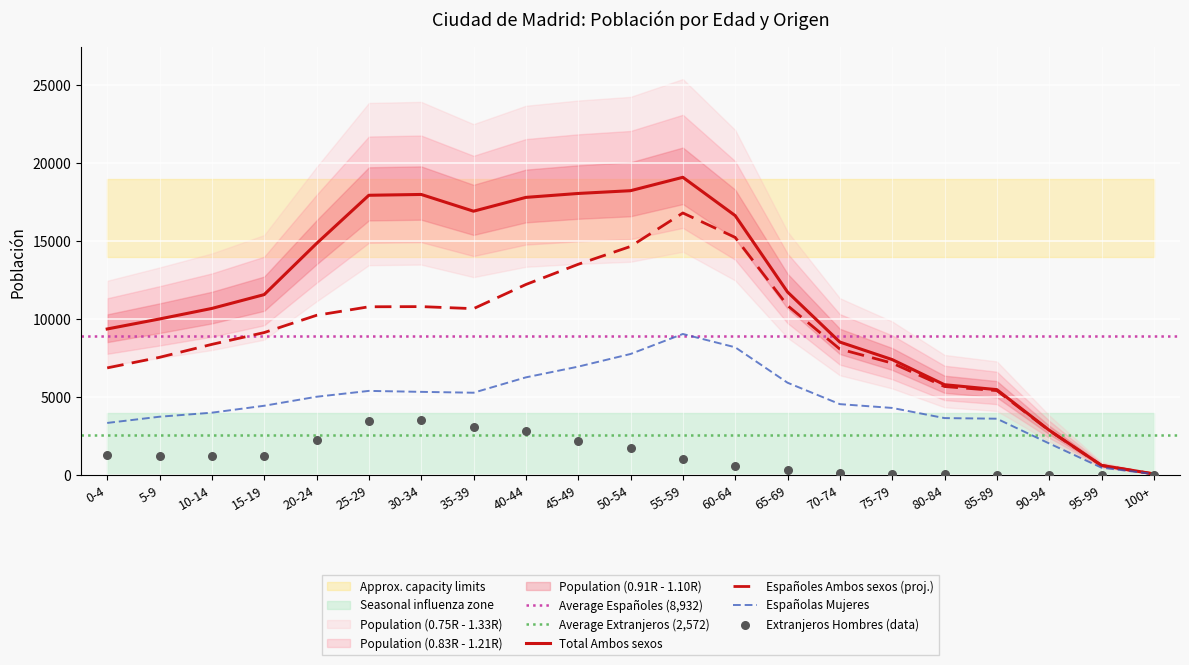

Which series reaches the maximum Y coordinate?

Total Ambos sexos